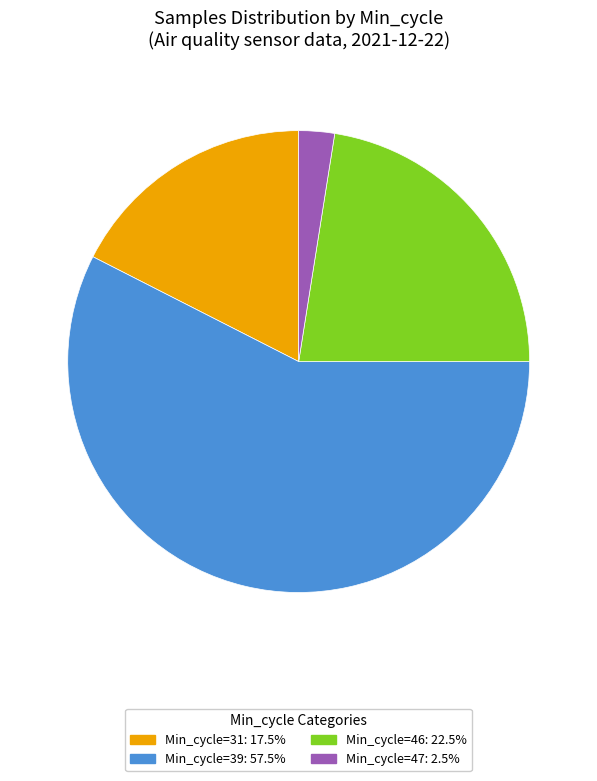

Does any single category account for the majority?

Yes